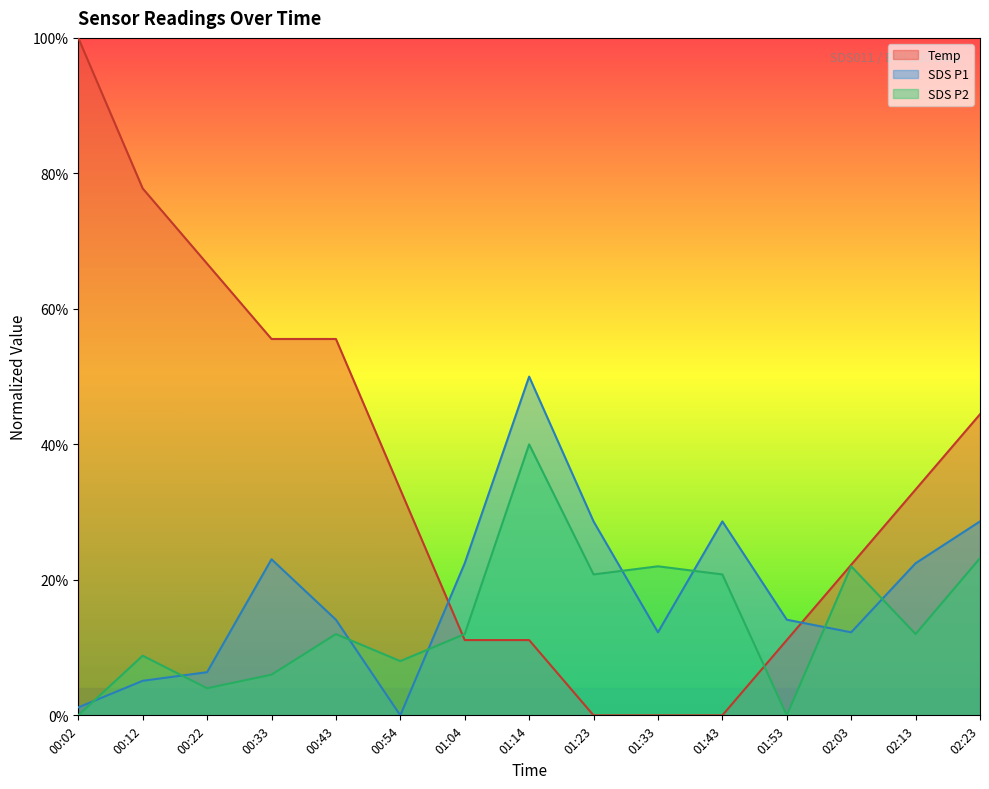

Which series ends up on top after the final intersection of SDS_P2 and Temp?

Temp